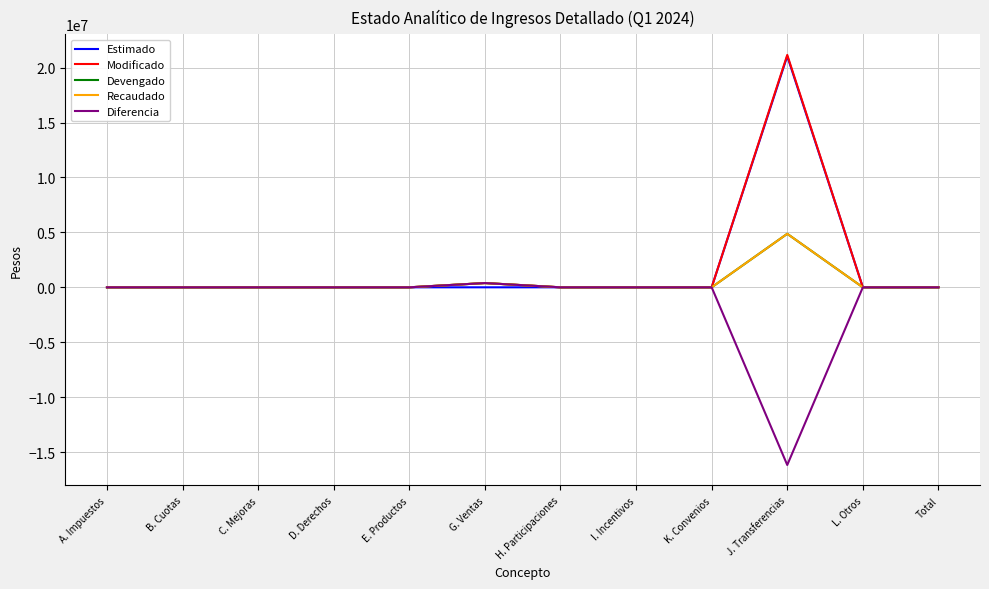

At Total, list the series in order from smallest to largest.

Estimado, Modificado, Devengado, Recaudado, Diferencia